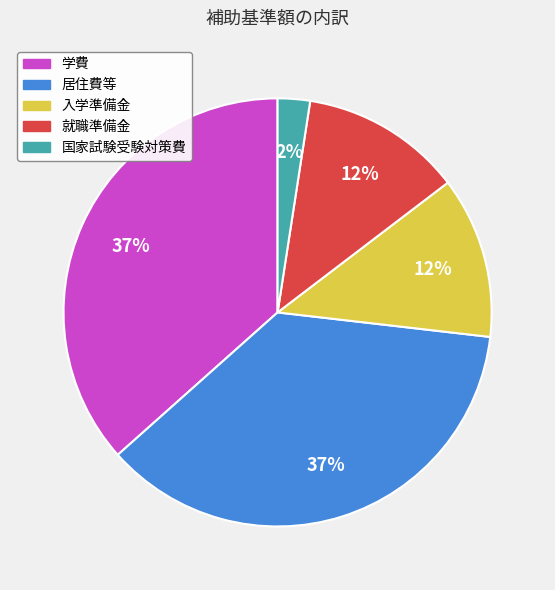

Is it true that 学費 is 37% of the pie?

True